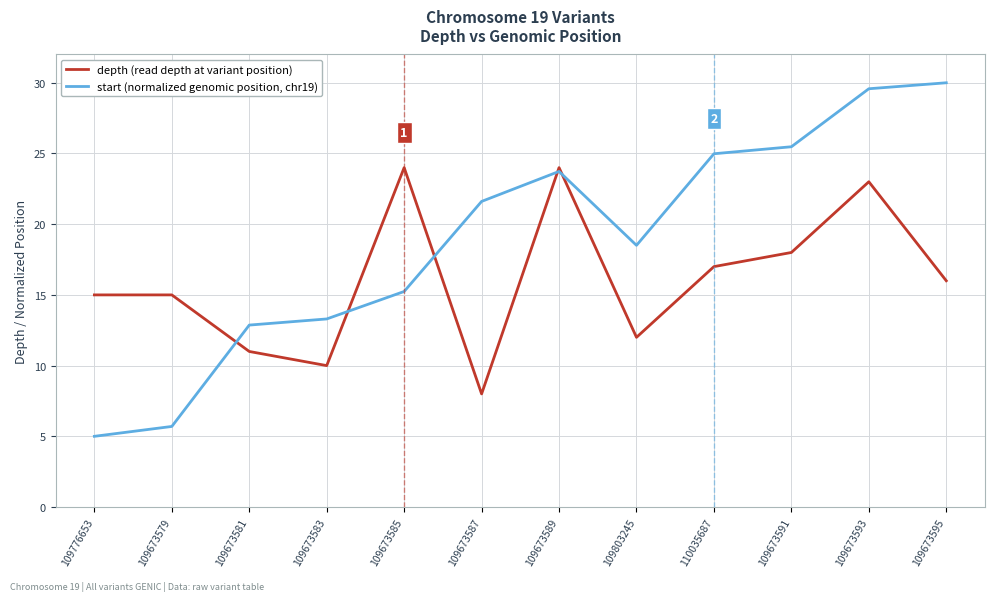

What is the approximate value of start (normalized genomic position, chr19) at 109673583?

13.3